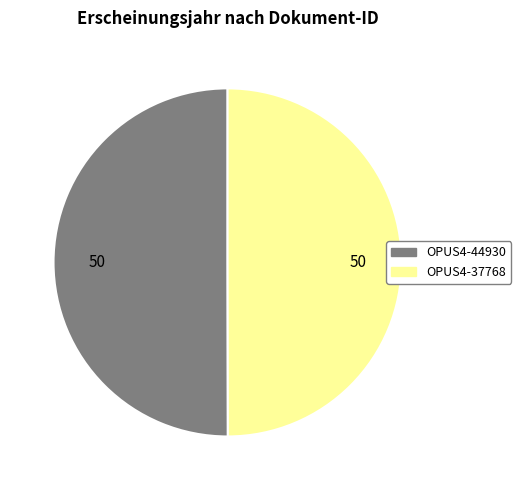

True or false: OPUS4-44930 accounts for 44% of the total.

False